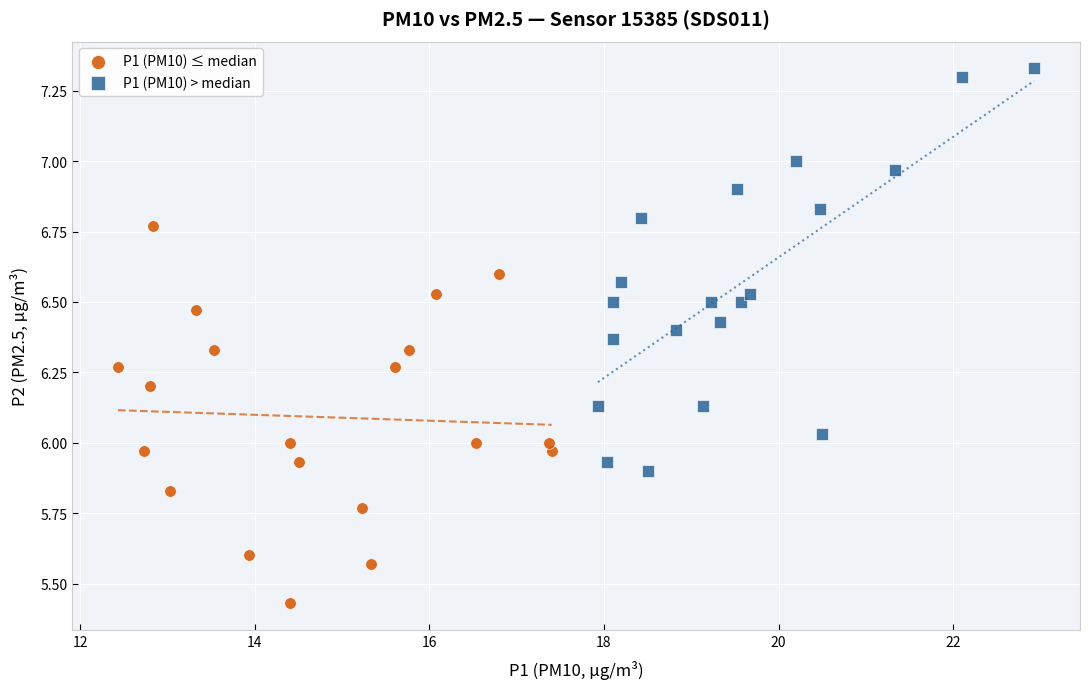

What are all the series names shown in the legend?

P1 (PM10) ≤ median, P1 (PM10) > median